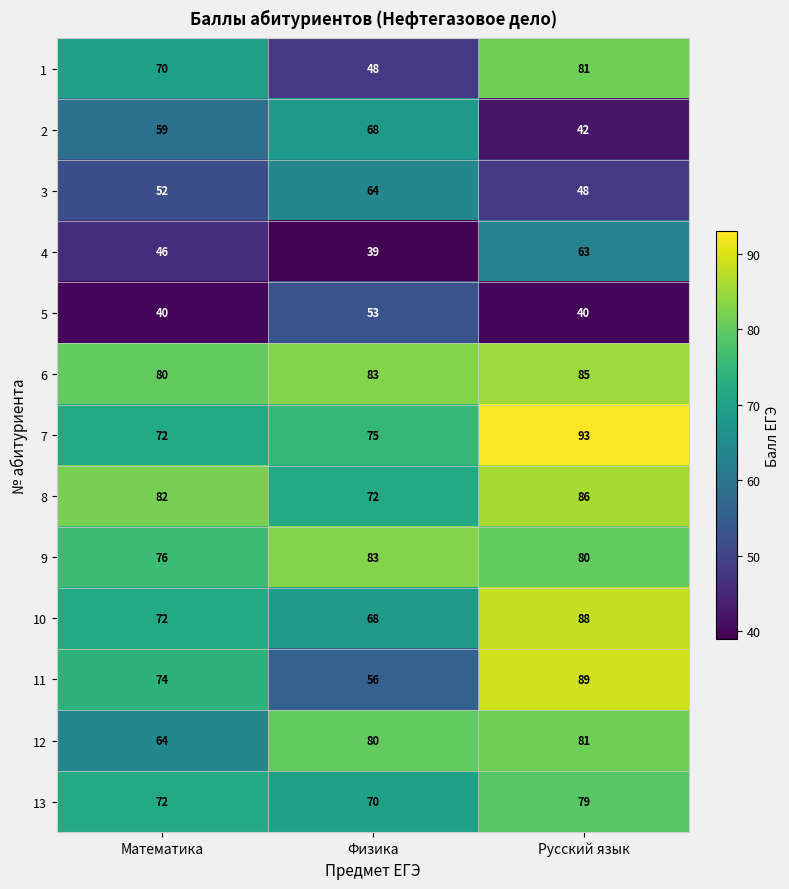

Count the 4 values in the range 39 to 63.

3